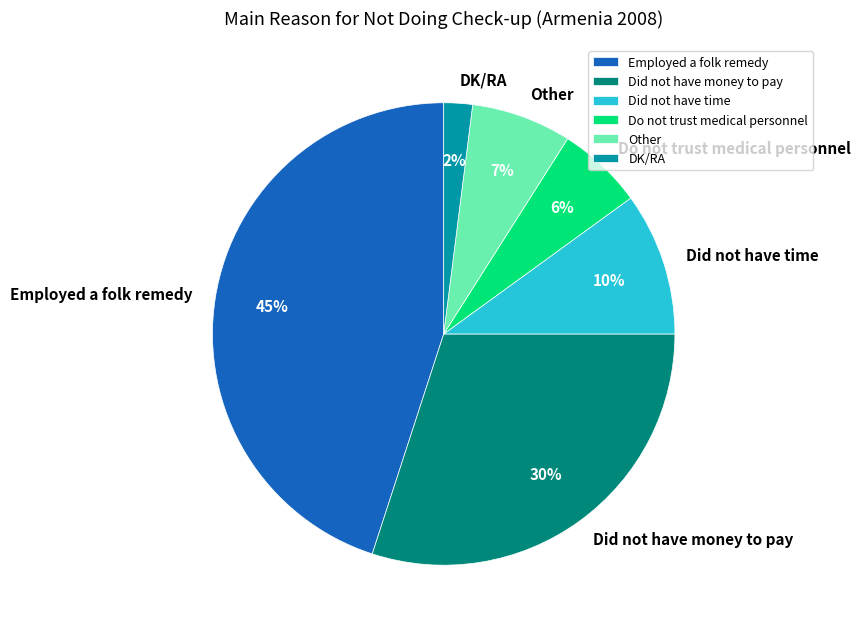

The Do not trust medical personnel slice represents 6% of the pie. True or false?

True